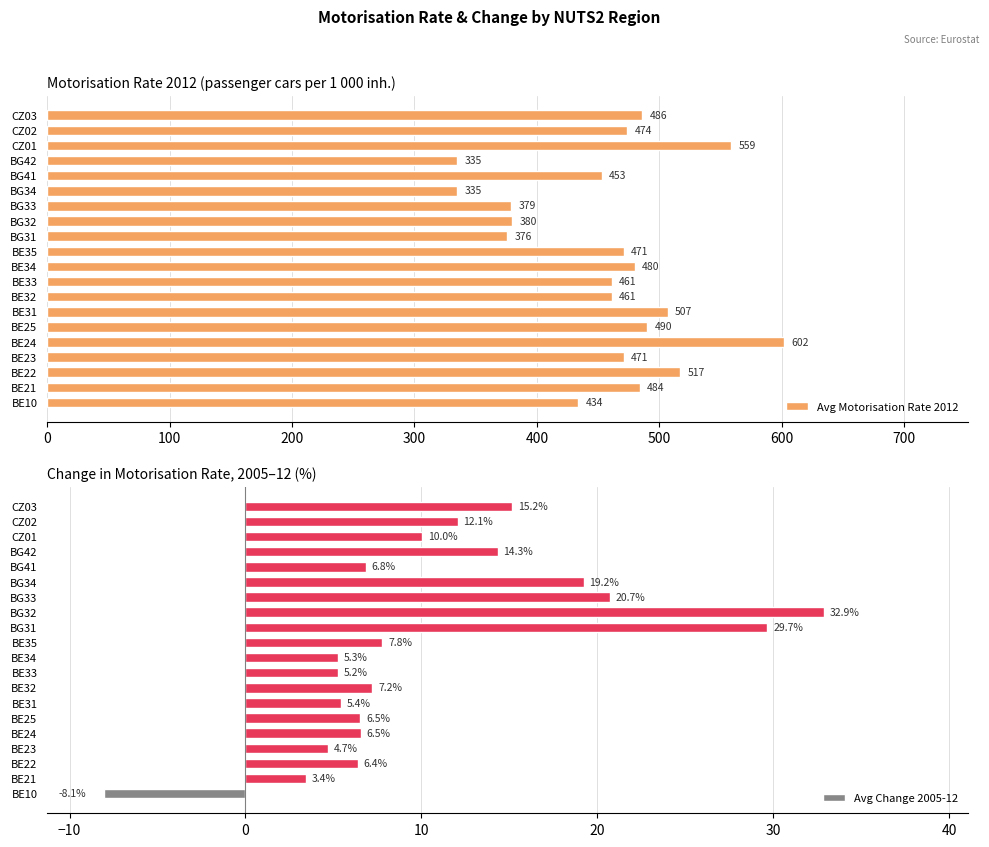

Read the Avg Motorisation Rate 2012 value at BE25.

490